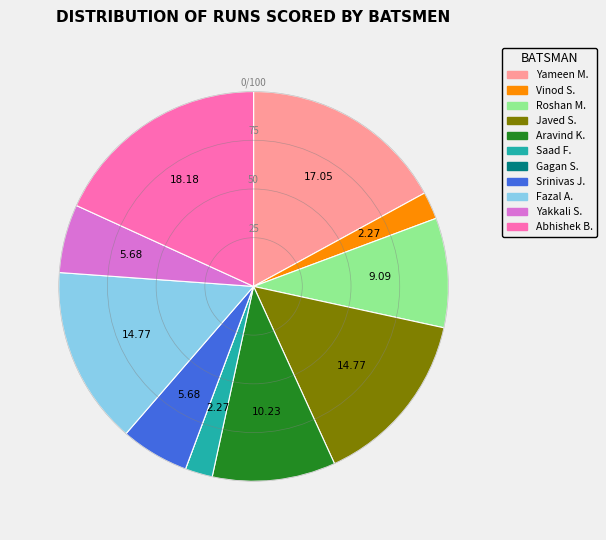

Does any single category account for the majority?

No